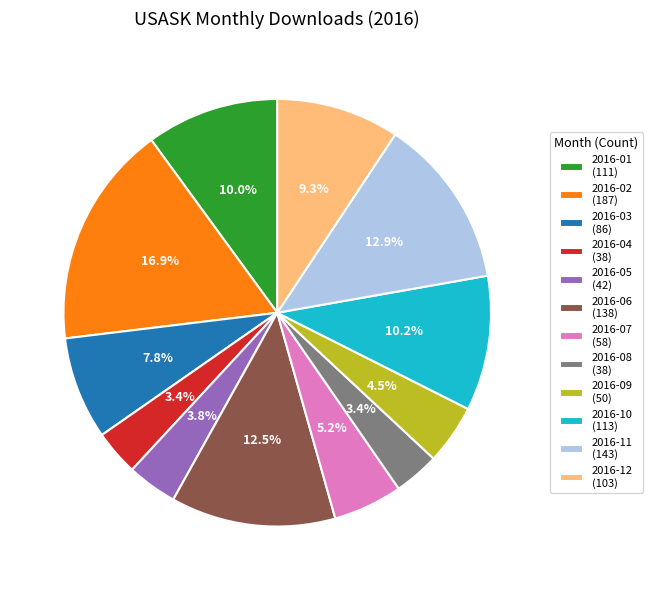

To the nearest percent, what is the difference between the 2016-08 and 2016-12 slice percentages?

6%